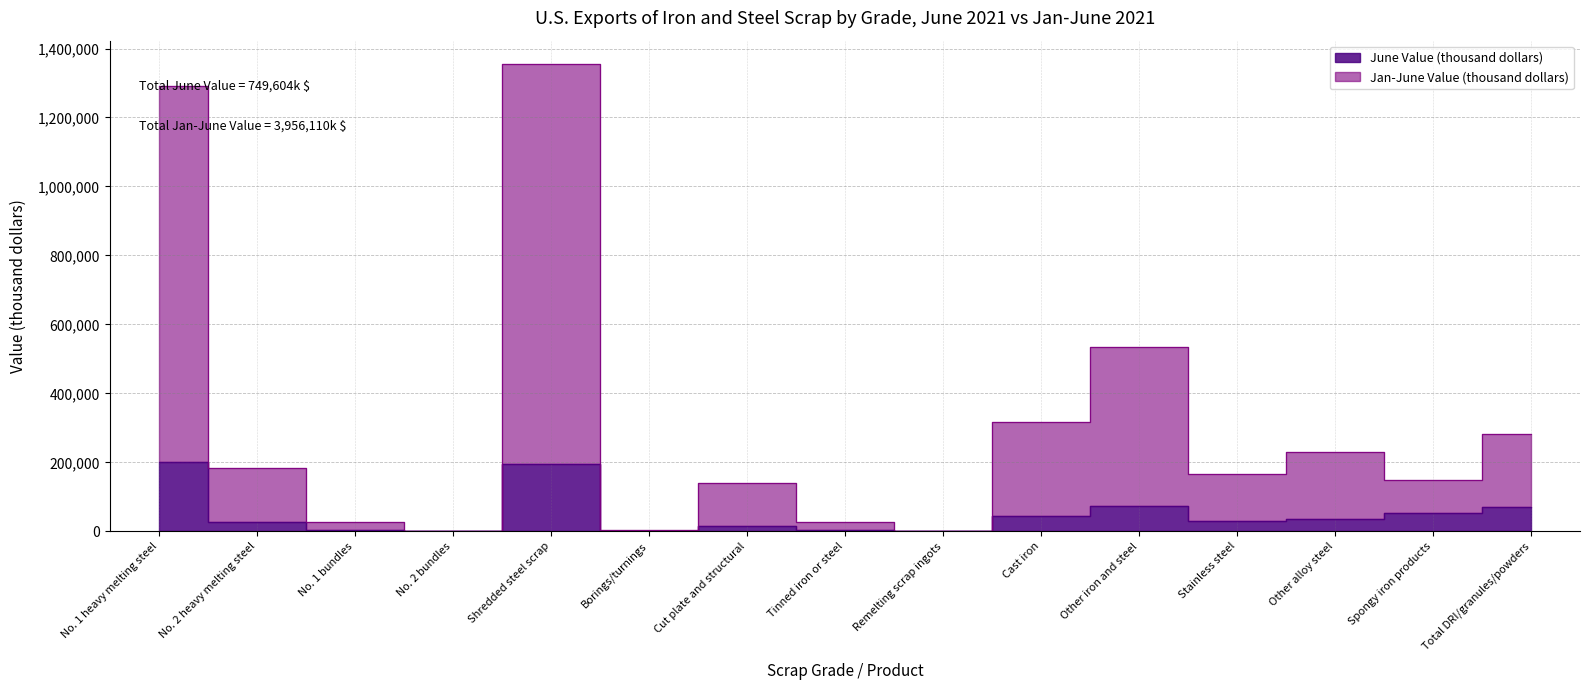

Reading right to left, transcribe all the data shown in this chart.

June Value (thousand dollars): 71800	52100	34300	28600	74000	44200	535	4820	14900	230	195000	399	2820	25900	200000
Jan-June Value (thousand dollars): 281800	147600	231300	165600	534000	316200	1865	27020	139900	2490	1355000	2219	27820	182900	1290000